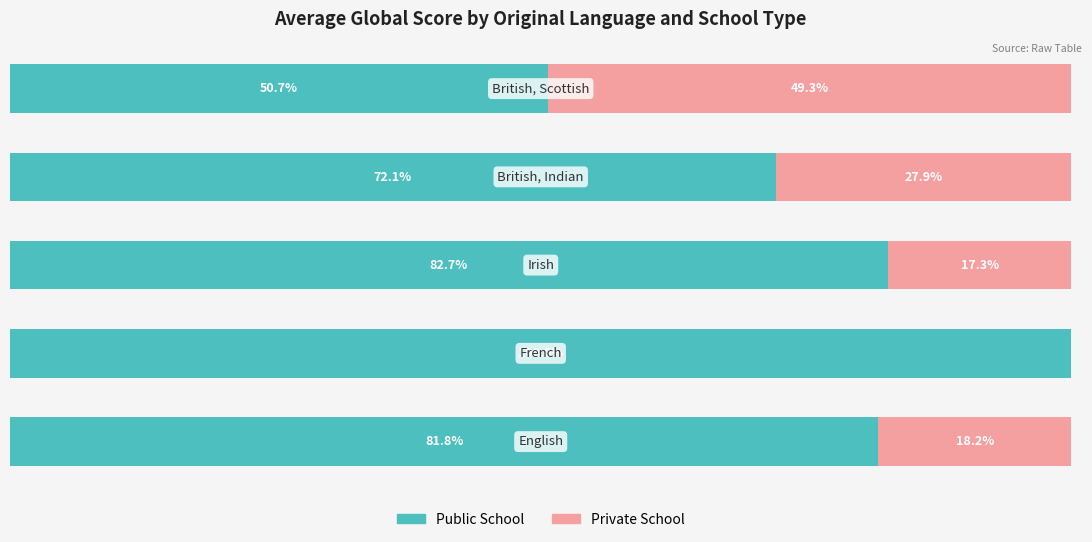

What are all the series names shown in the legend?

Public School, Private School